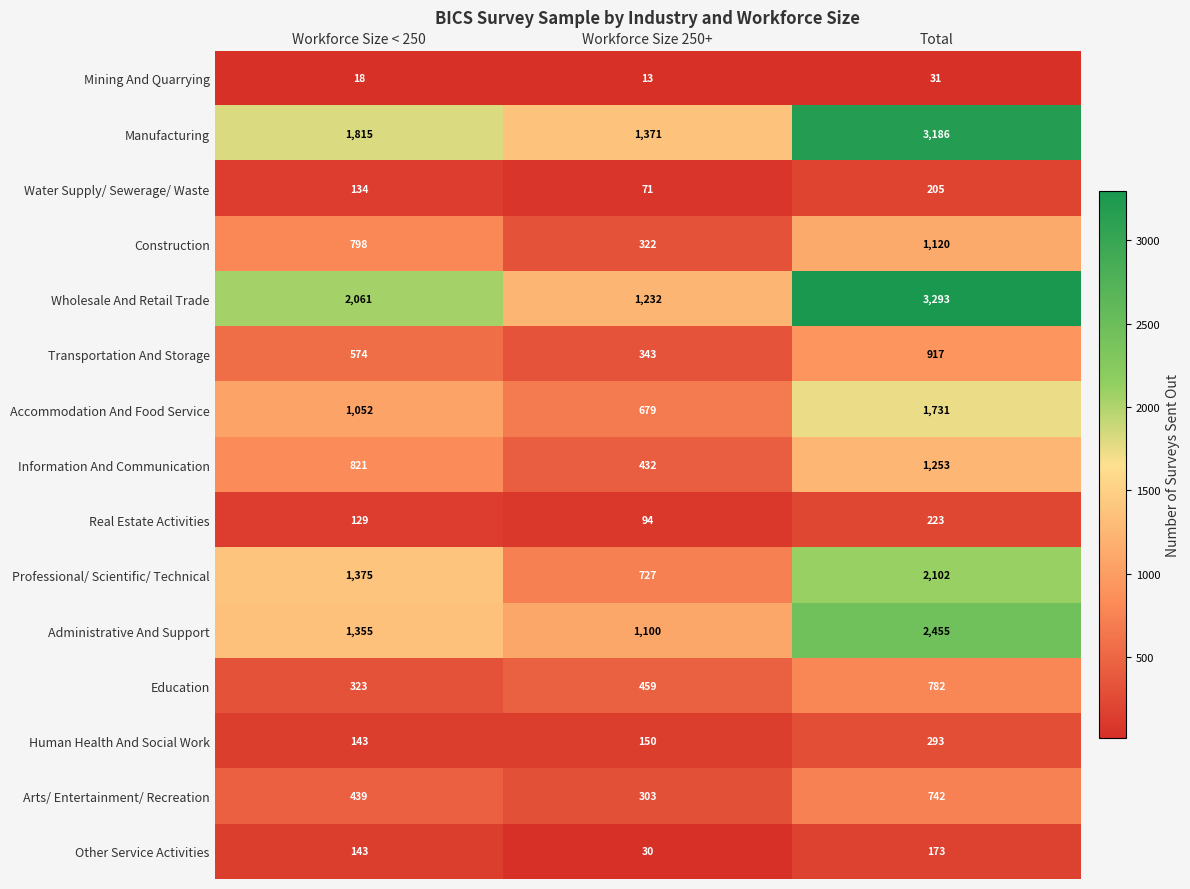

The value of Mining And Quarrying at Workforce Size < 250 is 30. True or false?

False